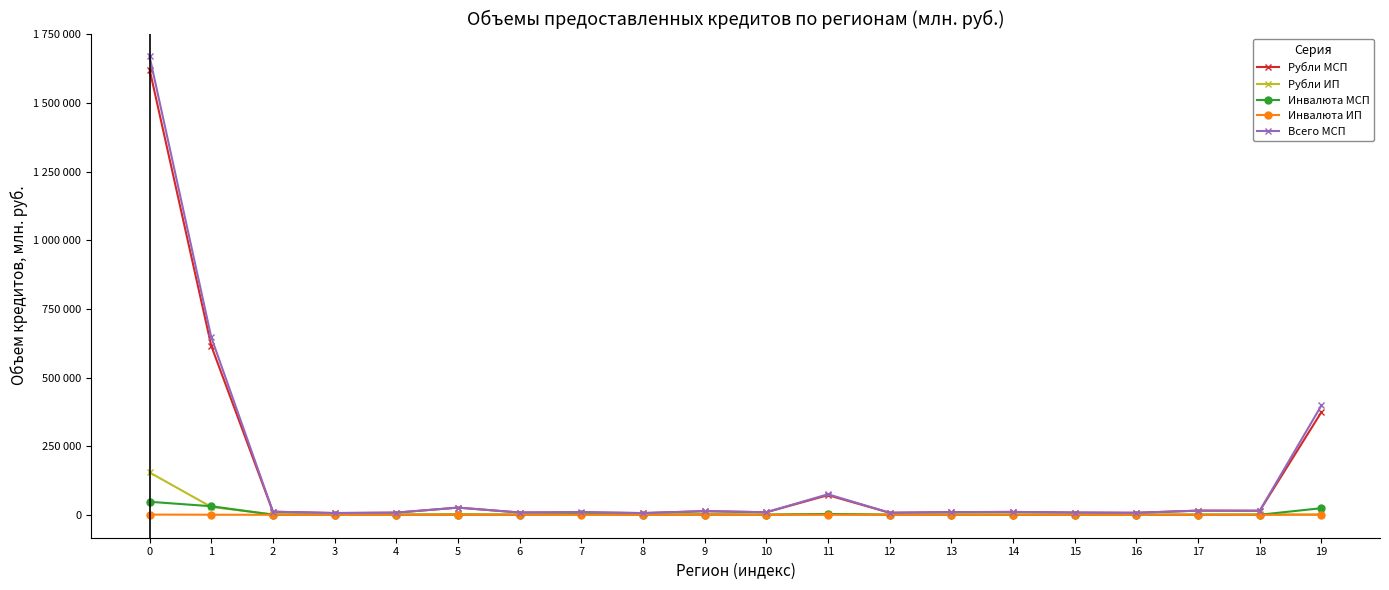

Is this an area chart (filled region under the line)?

No